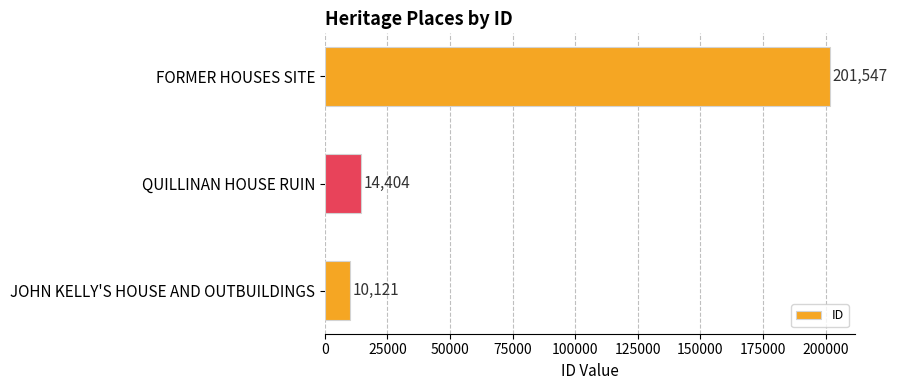

What is the change in value from QUILLINAN HOUSE RUIN to FORMER HOUSES SITE?

+187143